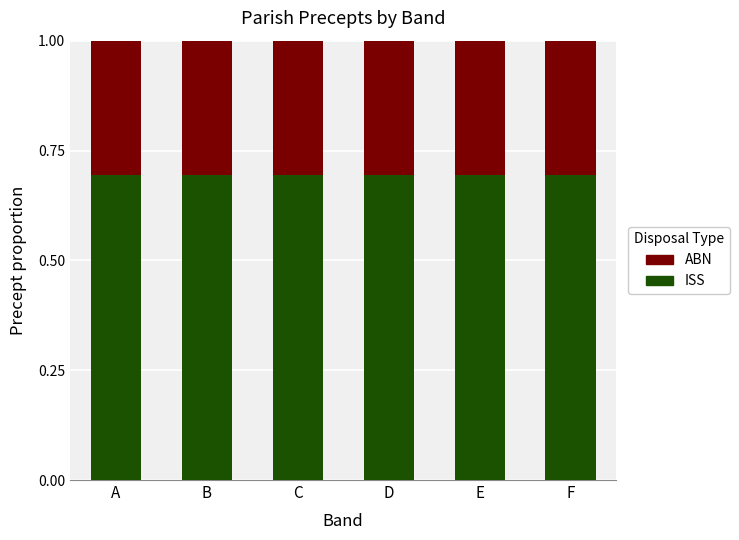

What value does the ISS series have at F?

0.7